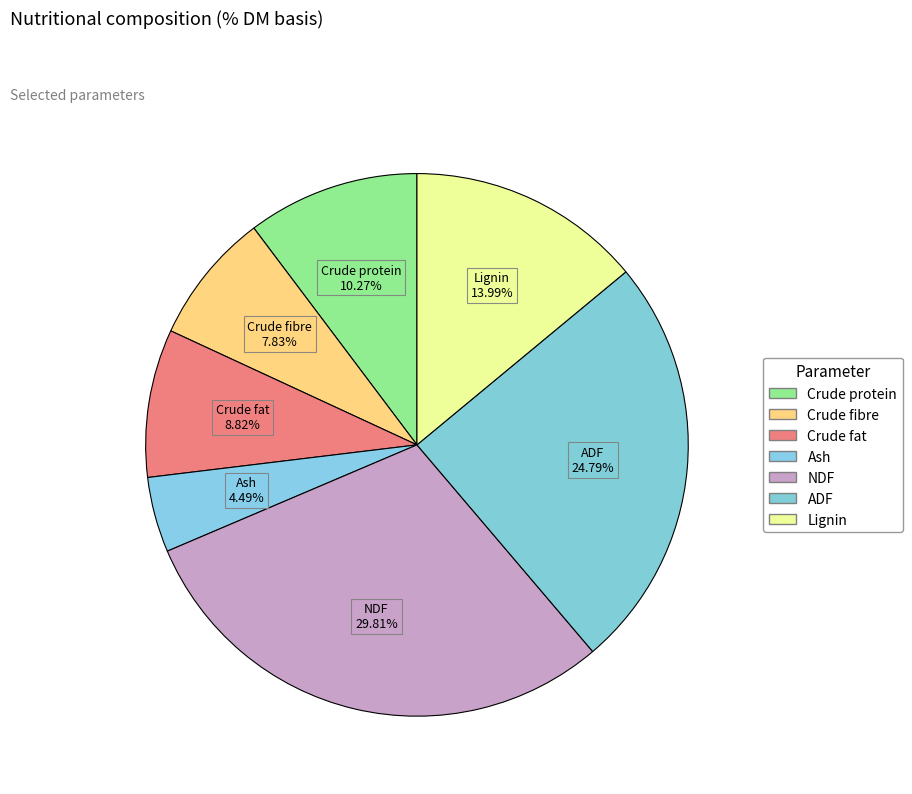

Does Crude fat represent more than half of the total?

No